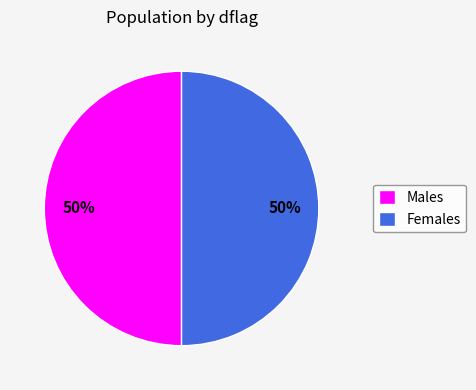

To the nearest percent, what is the average slice percentage?

50%